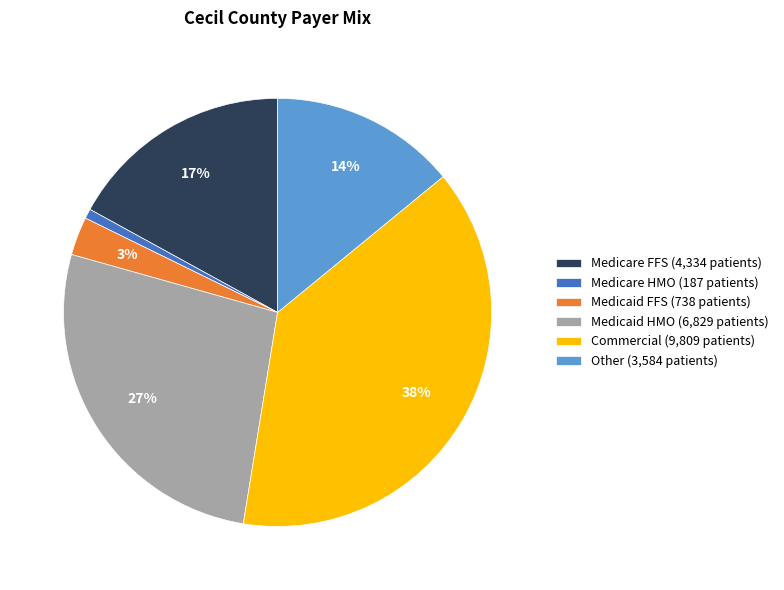

Approximately how many times larger is the value at Medicaid FFS compared to Medicaid HMO?

0.1